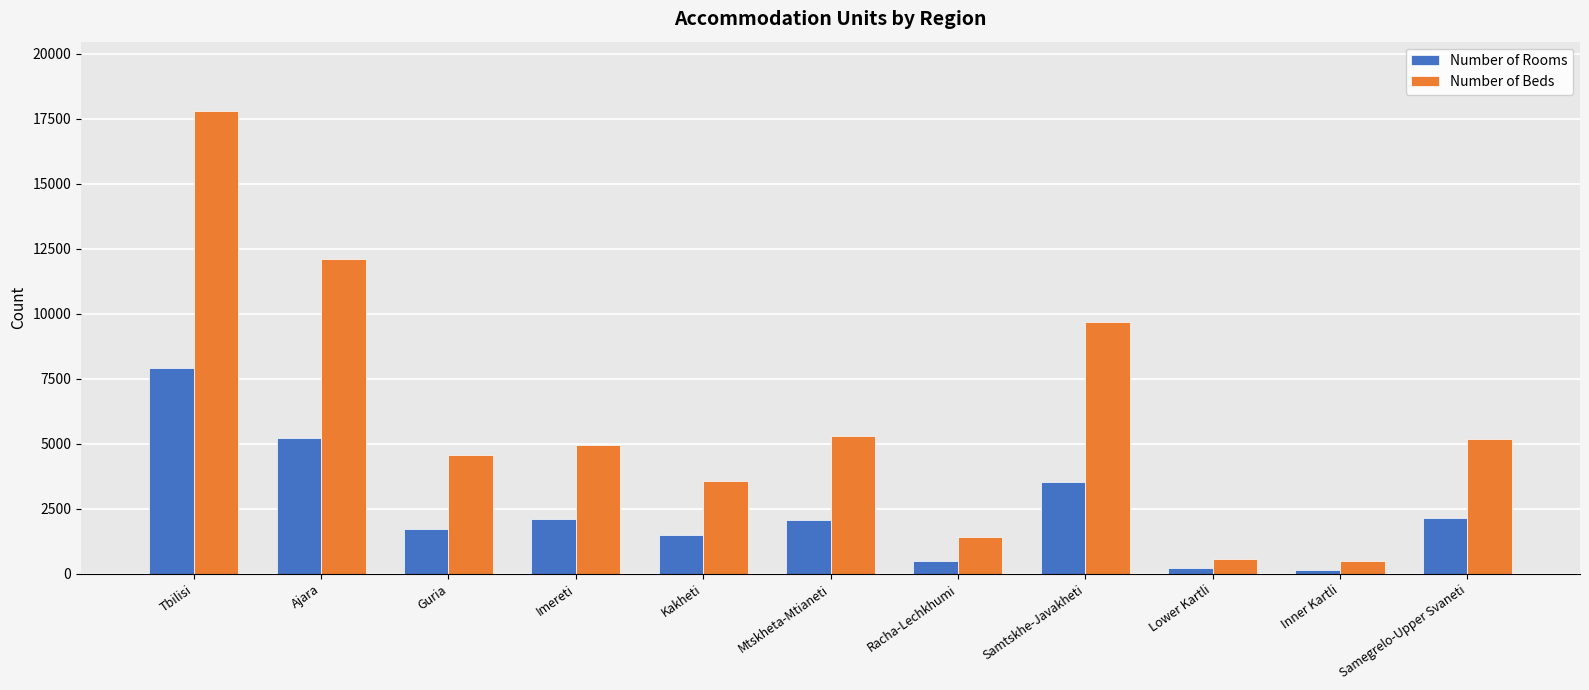

How many data points does each series have?

11